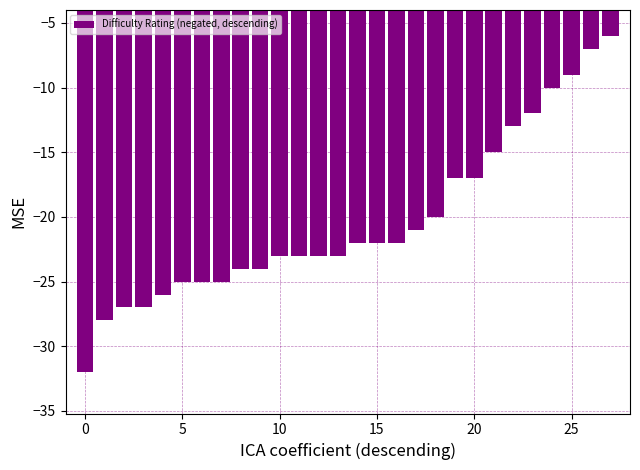

What is the average value?

-20